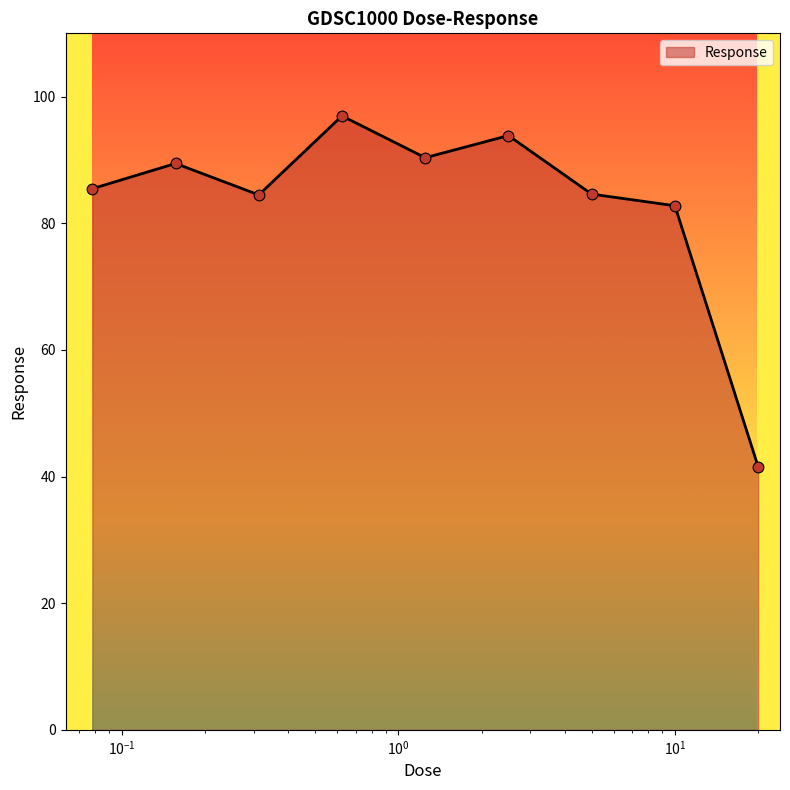

What is the minimum value shown in the chart?

41.6